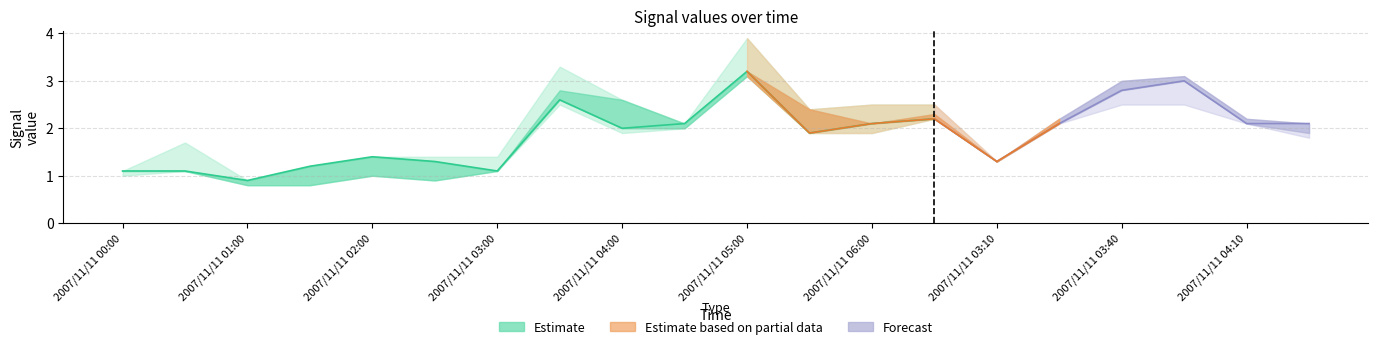

How many data points does each series have?

20